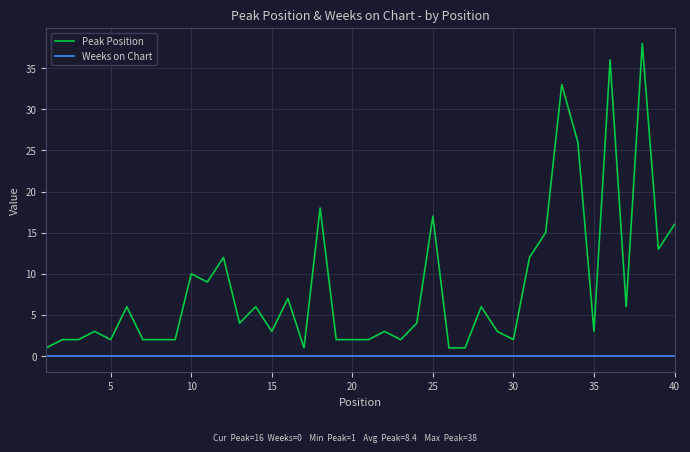

List the series in order of their overall mean, lowest first.

Weeks on Chart, Peak Position